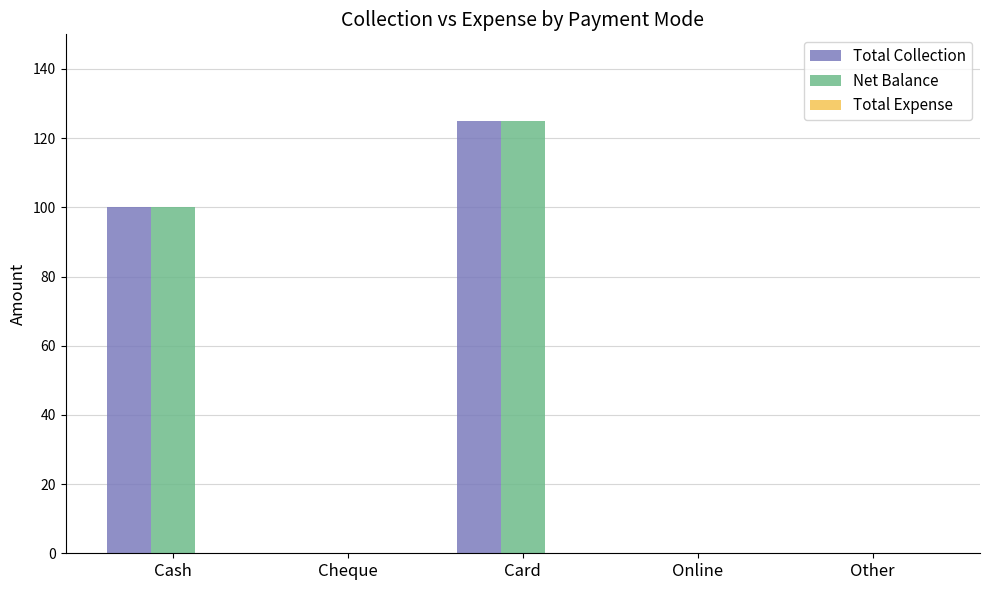

What is the total value across all series at Card?

250